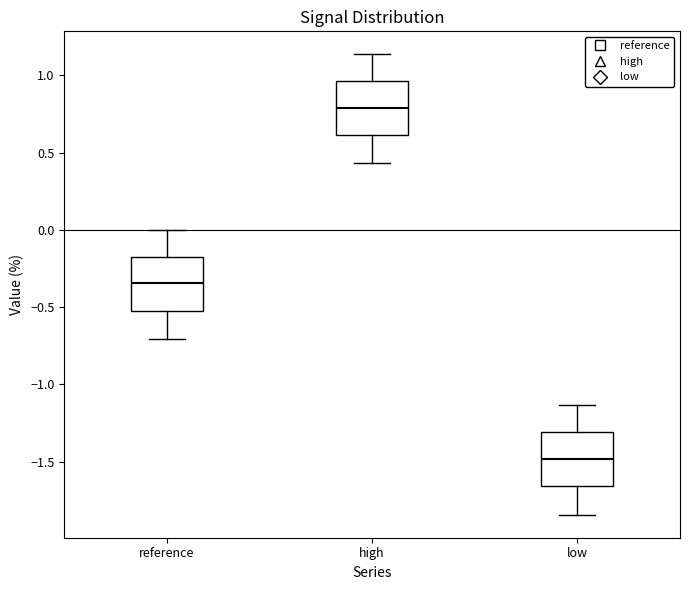

Which box has the highest median line?

high